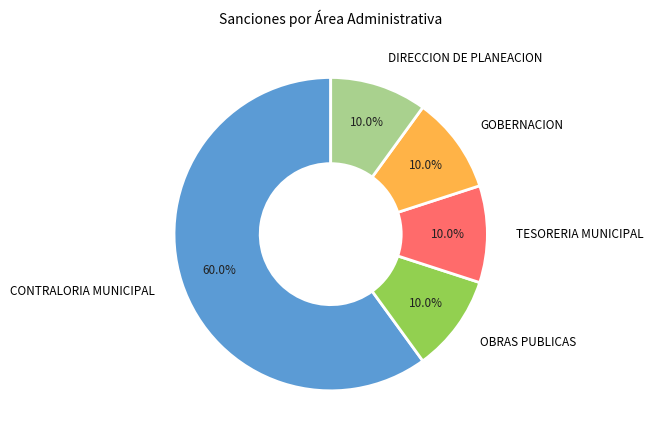

To the nearest percent, what is the difference between the largest and smallest slice percentages?

50%